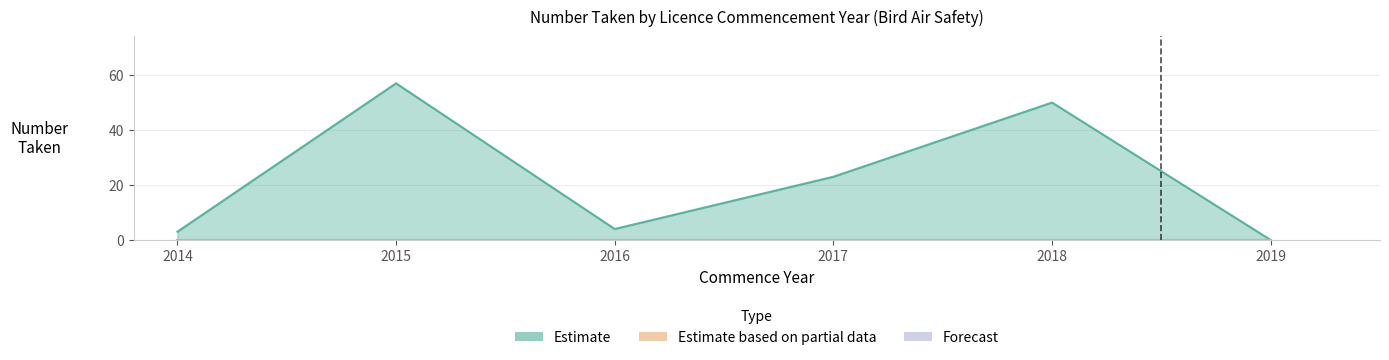

Which series has the largest total across all categories?

Estimate